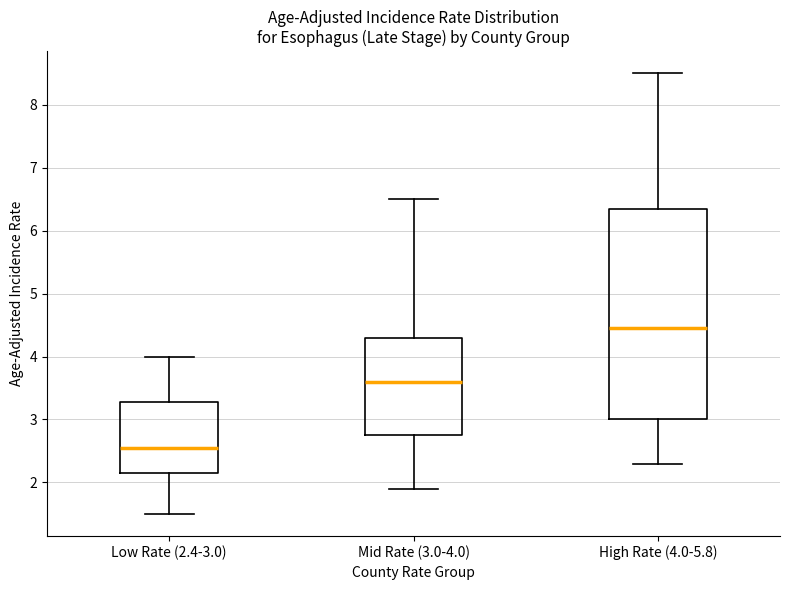

Which box is the tallest, from its lower edge to its upper edge?

High Rate (4.0-5.8)